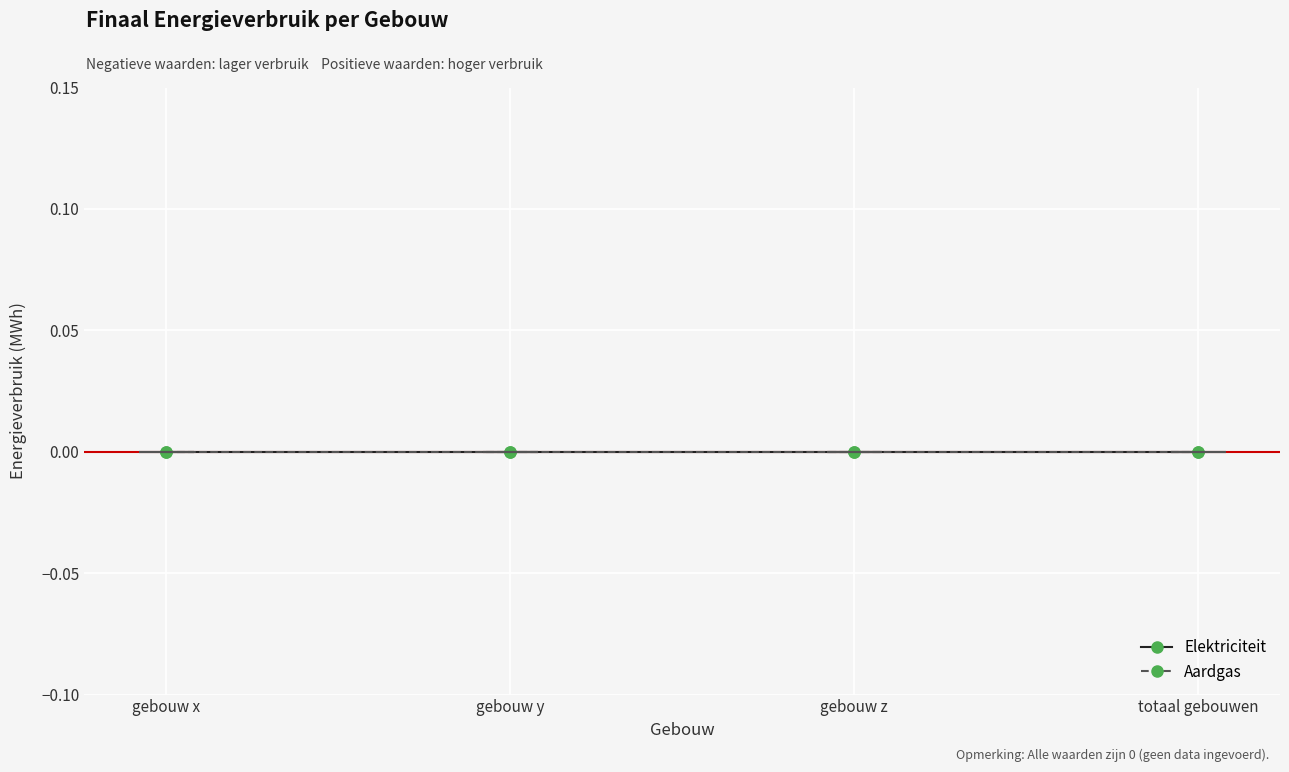

True or false: Aardgas and Elektriciteit intersect in this chart.

False